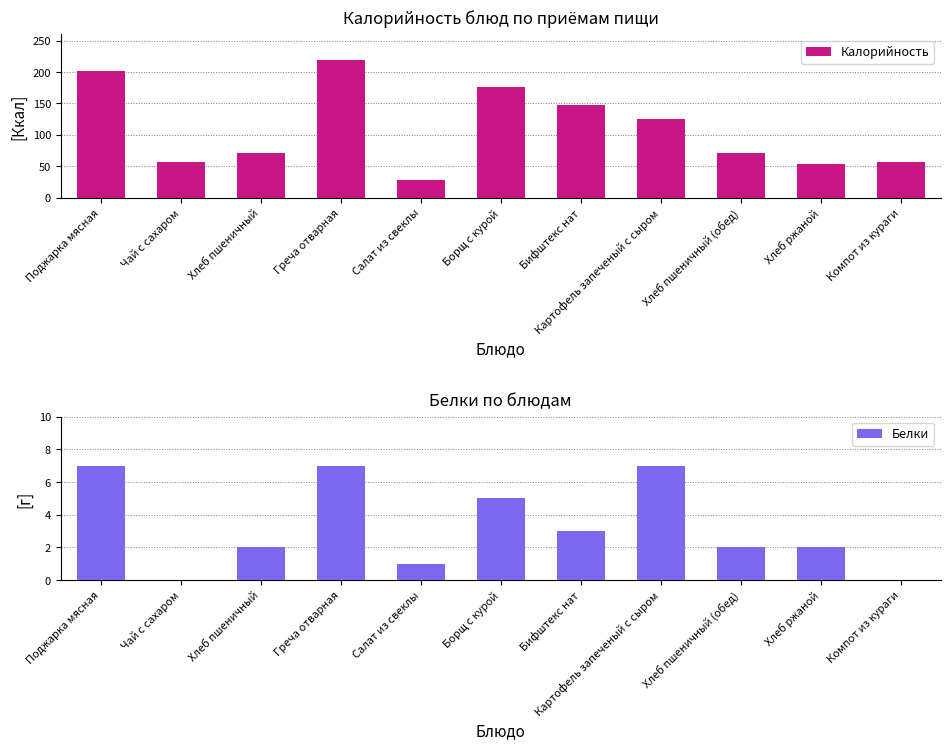

Is the value of Калорийность at Бифштекс нат greater than the value of Белки at Хлеб пшеничный?

Yes